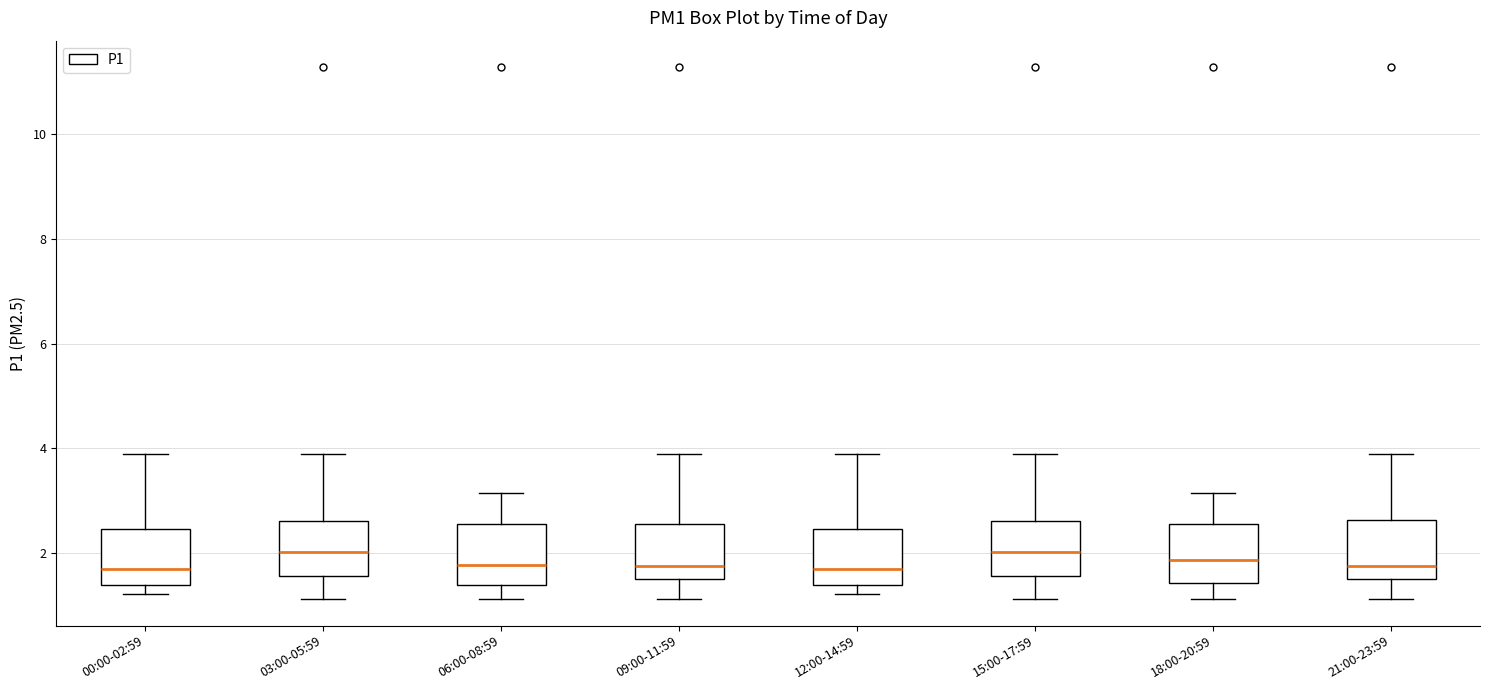

Reading left to right, transcribe this box plot: for each box, give where its median line is, the range the box spans, and where its two whiskers end, as read against the y-axis. The values are not printed on the chart, so give them approximately, as read against the axis.

00:00-02:59: median 1.8, box 1.4 to 2.4, whiskers 1.2 to 4.0
03:00-05:59: median 2.0, box 1.6 to 2.6, whiskers 1.2 to 4.0
06:00-08:59: median 1.8, box 1.4 to 2.6, whiskers 1.2 to 3.2
09:00-11:59: median 1.8, box 1.6 to 2.6, whiskers 1.2 to 4.0
12:00-14:59: median 1.8, box 1.4 to 2.4, whiskers 1.2 to 4.0
15:00-17:59: median 2.0, box 1.6 to 2.6, whiskers 1.2 to 4.0
18:00-20:59: median 1.8, box 1.4 to 2.6, whiskers 1.2 to 3.2
21:00-23:59: median 1.8, box 1.6 to 2.6, whiskers 1.2 to 4.0